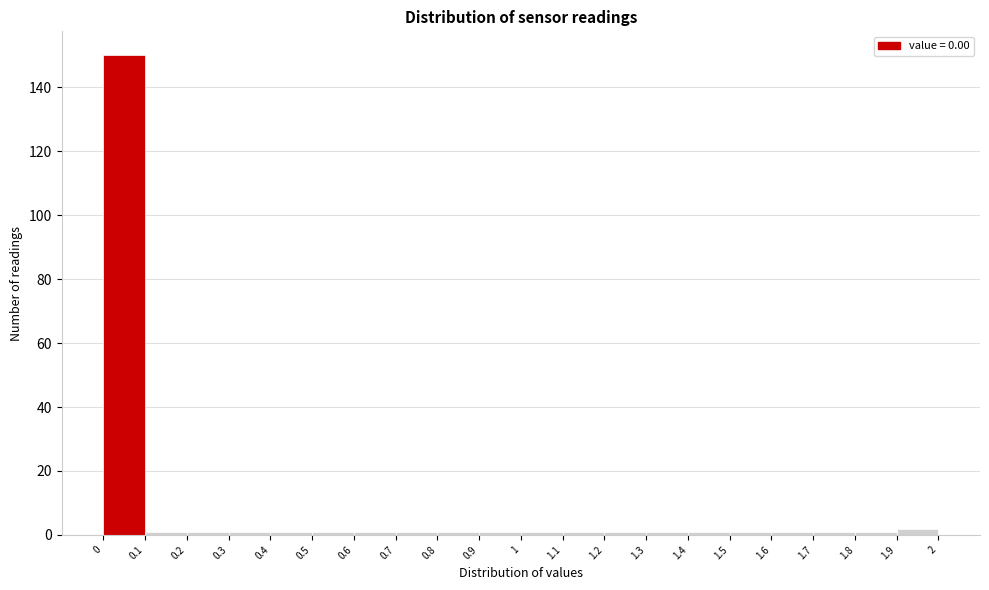

Which range on the x-axis has the tallest bar?

0 to 0.1